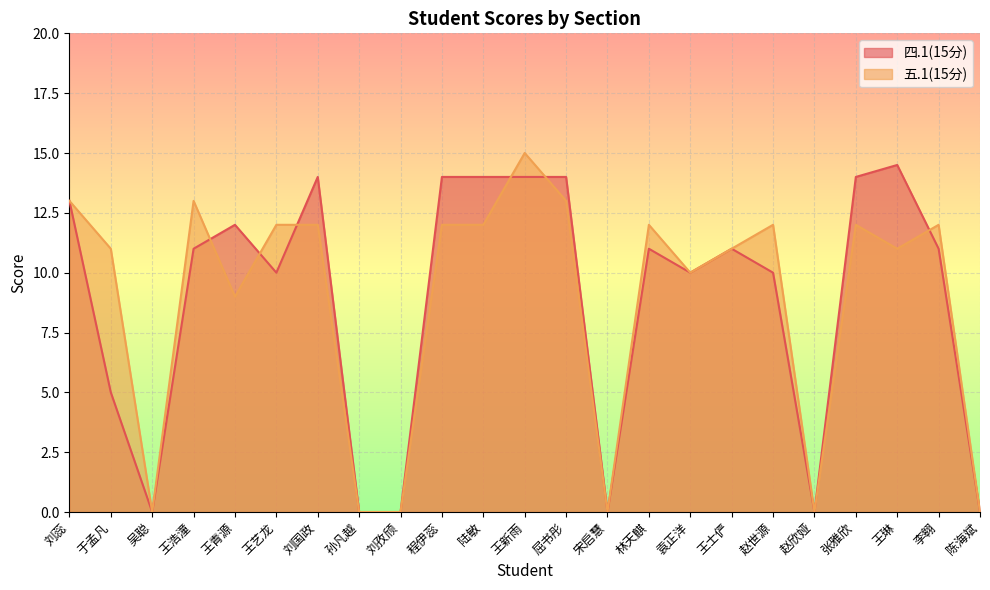

List the labels in order of 五.1(15分) value, smallest first.

吴聪, 孙凡越, 刘孜颀, 宋启慧, 赵欣娅, 陈海斌, 王青源, 袁正洋, 于孟凡, 王士俨, 王琳, 王艺龙, 刘国政, 程伊蕊, 陆敏, 林天麒, 赵世源, 张雅欣, 李翱, 刘蕊, 王浩潼, 屈书彤, 王新雨